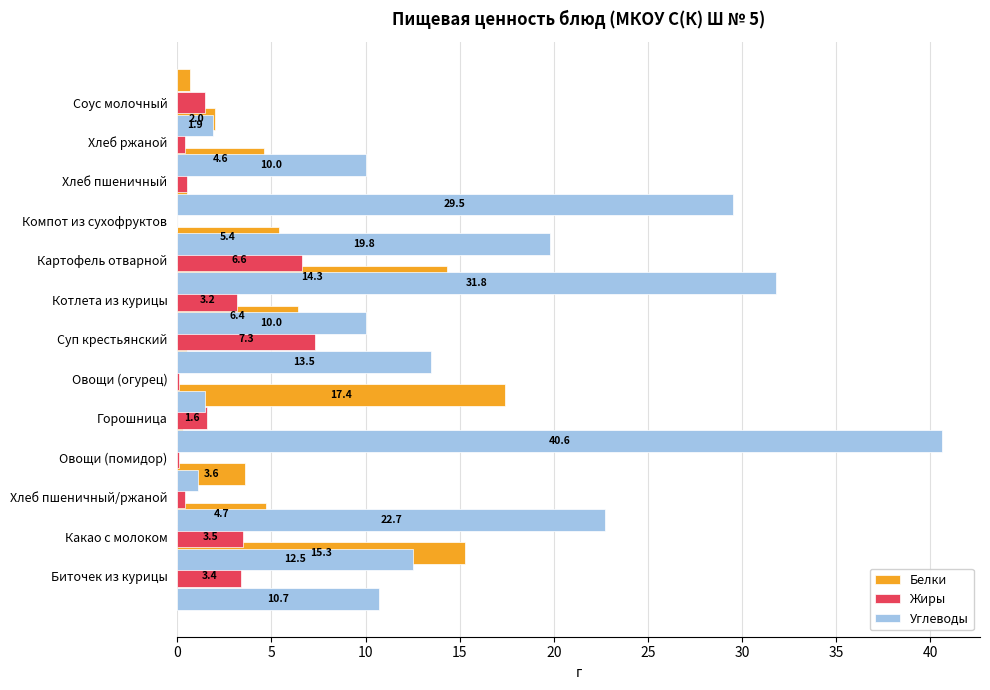

Rank the series by their average value, from lowest to highest.

Жиры, Белки, Углеводы